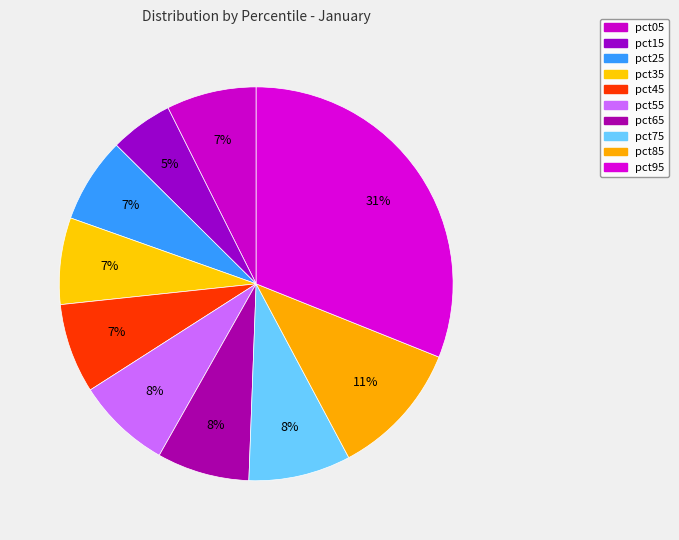

To the nearest percent, what is the average slice percentage?

10%